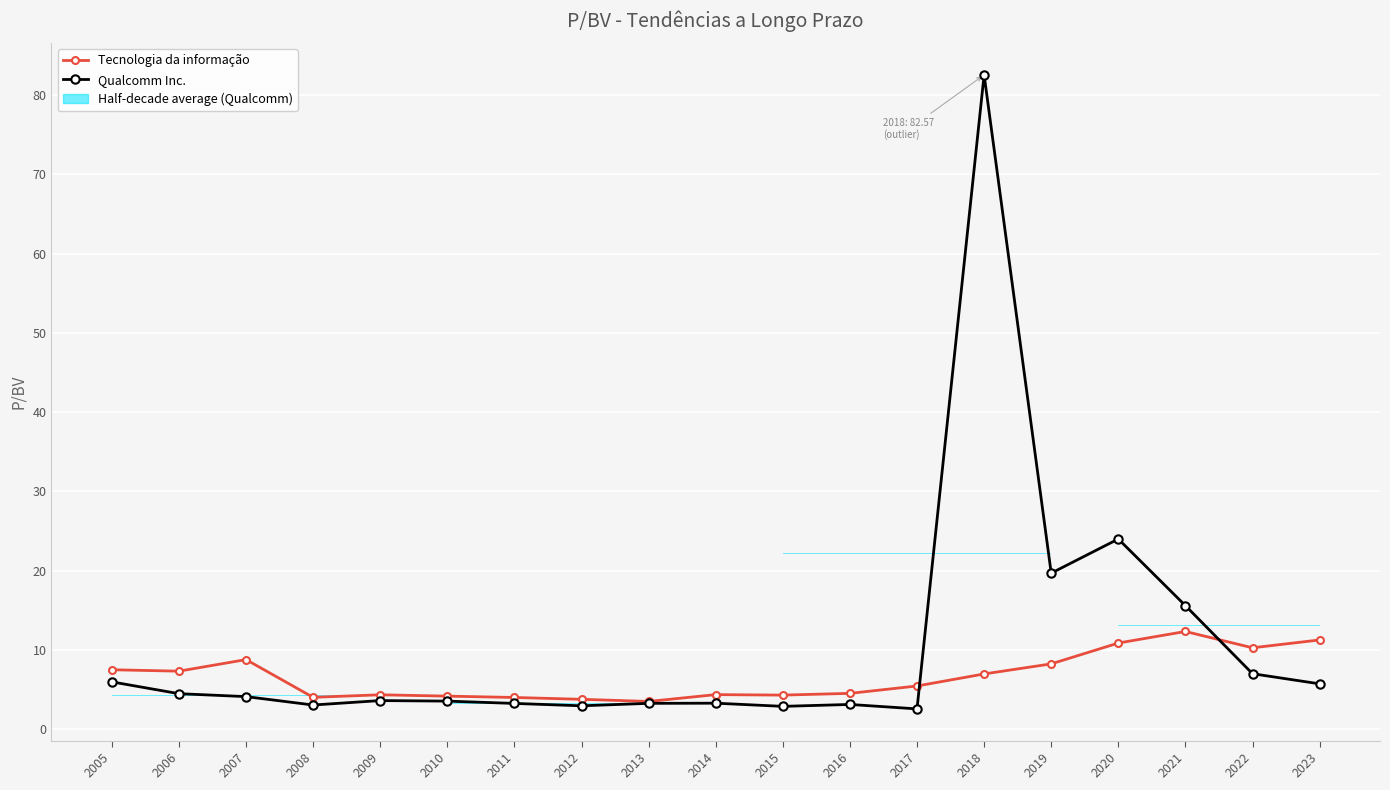

At which label does Qualcomm Inc. reach its peak?

2018